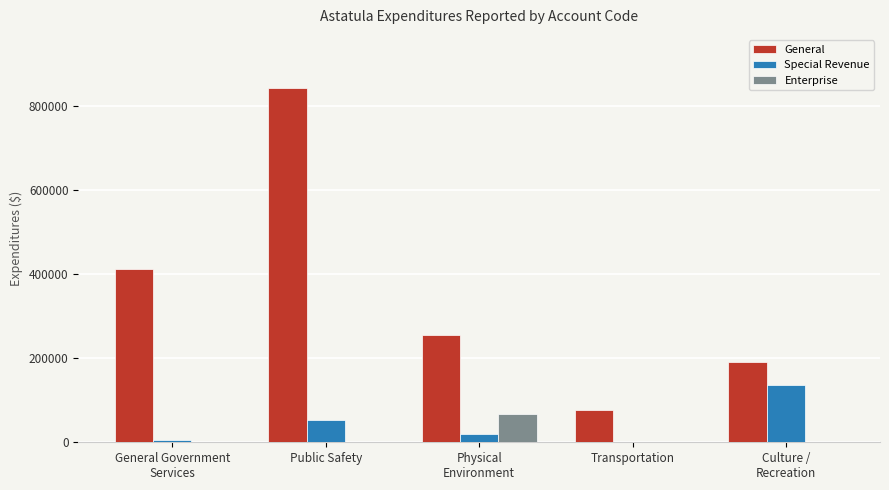

What is the average value of the Special Revenue series?

42866